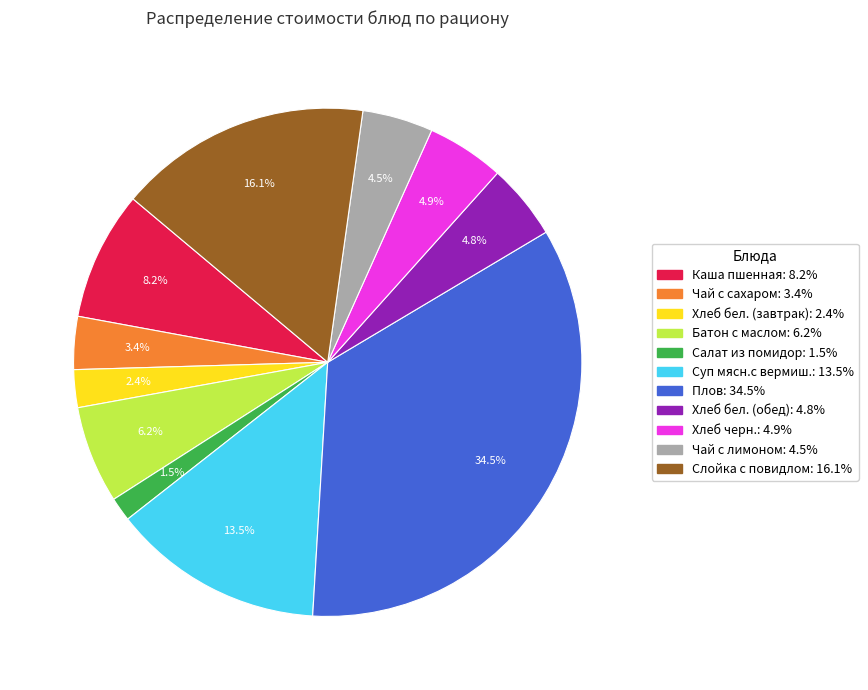

What is the ratio of the value at Плов to the value at Суп мясн.с вермиш.?

2.6